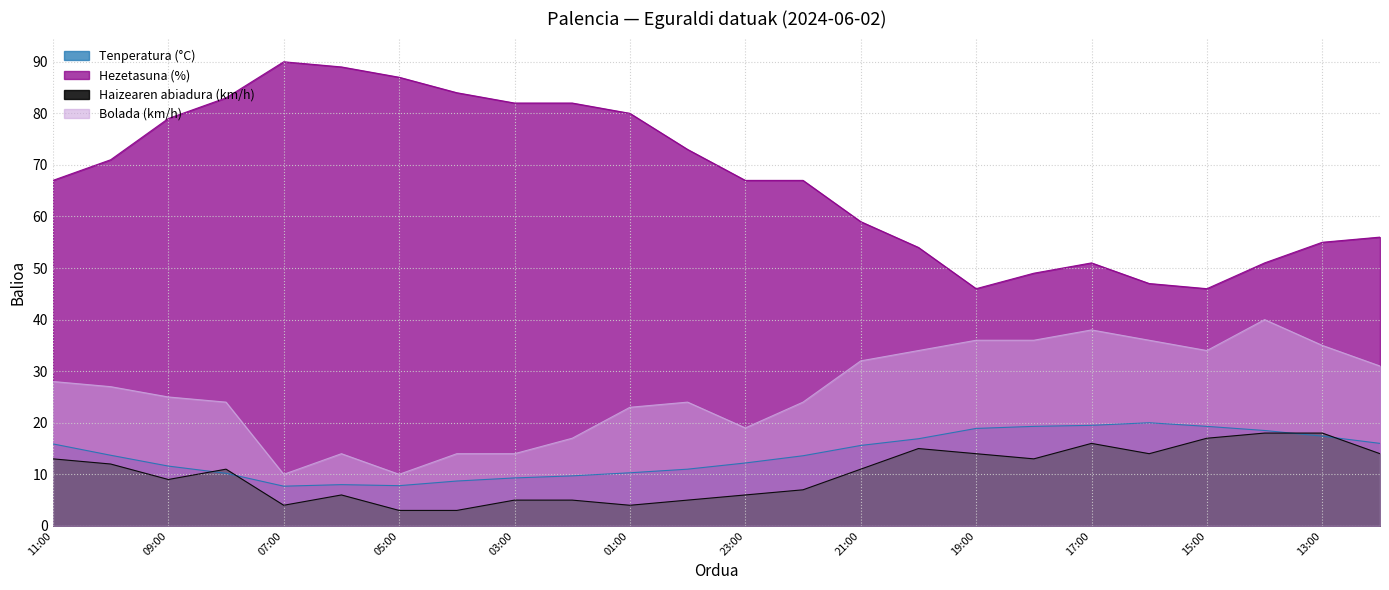

At which category is the sum across all series the highest?

08:00